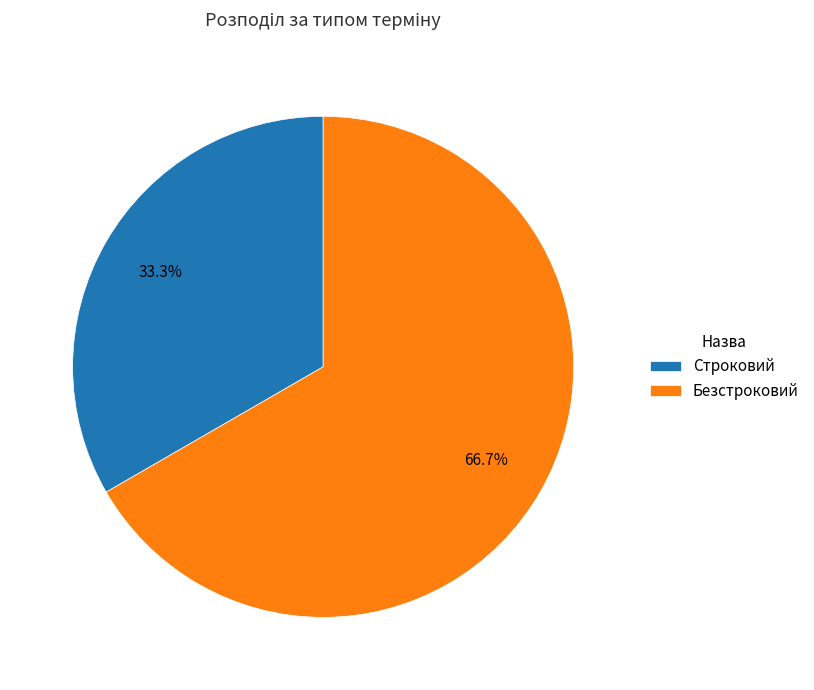

The Строковий slice represents 20% of the pie. True or false?

False